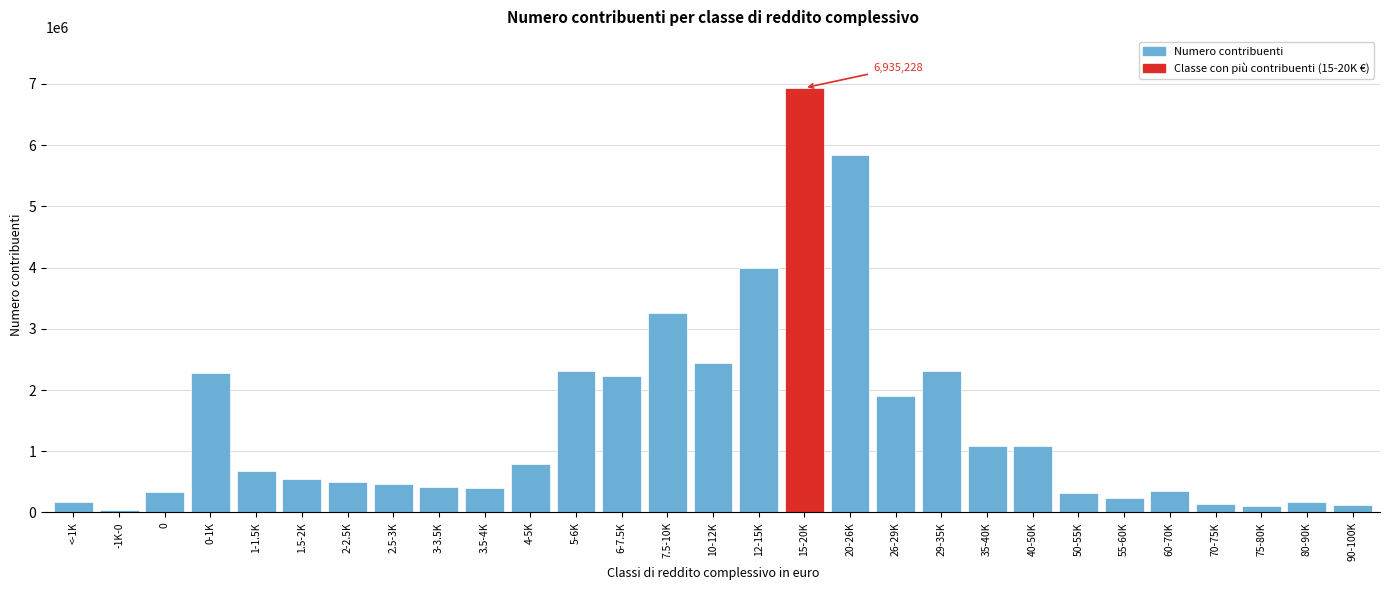

Is it true that the value at 5-6K is 495427?

False